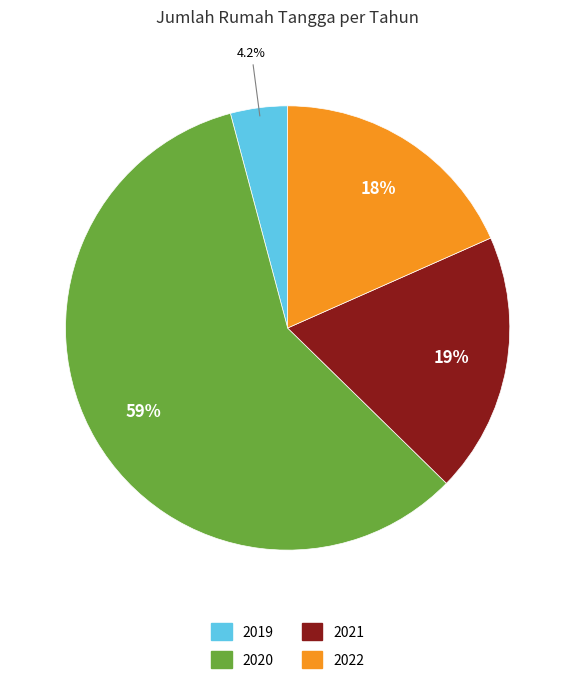

What portion of the pie excludes 2019?

95.8%